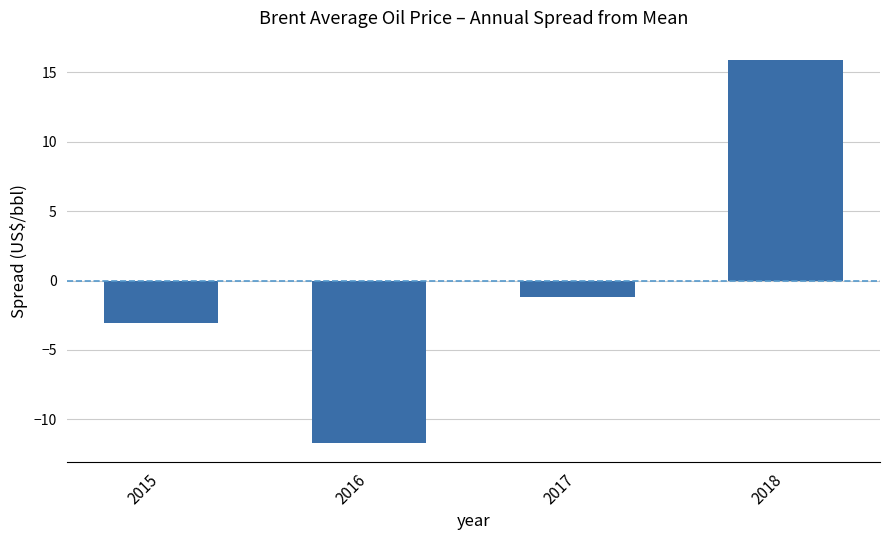

How many distinct data groups are displayed?

1